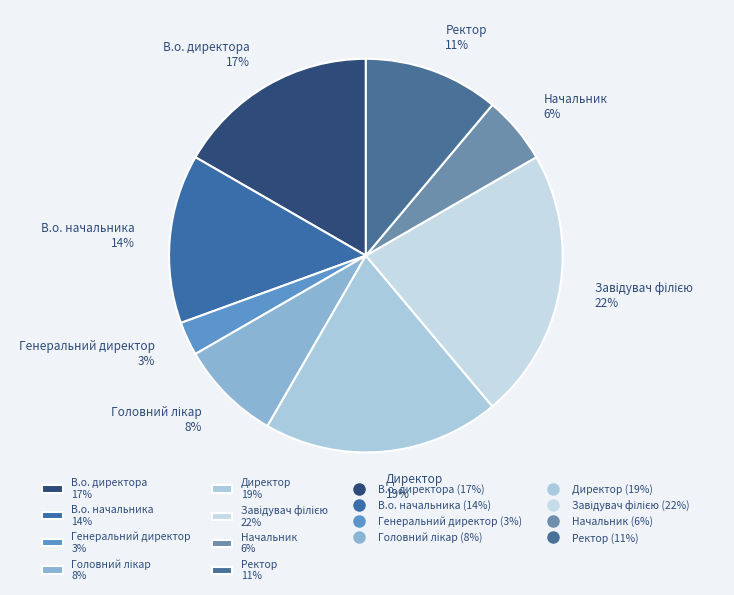

To the nearest percent, what percentage of the pie is В.о. начальника 14%?

14%